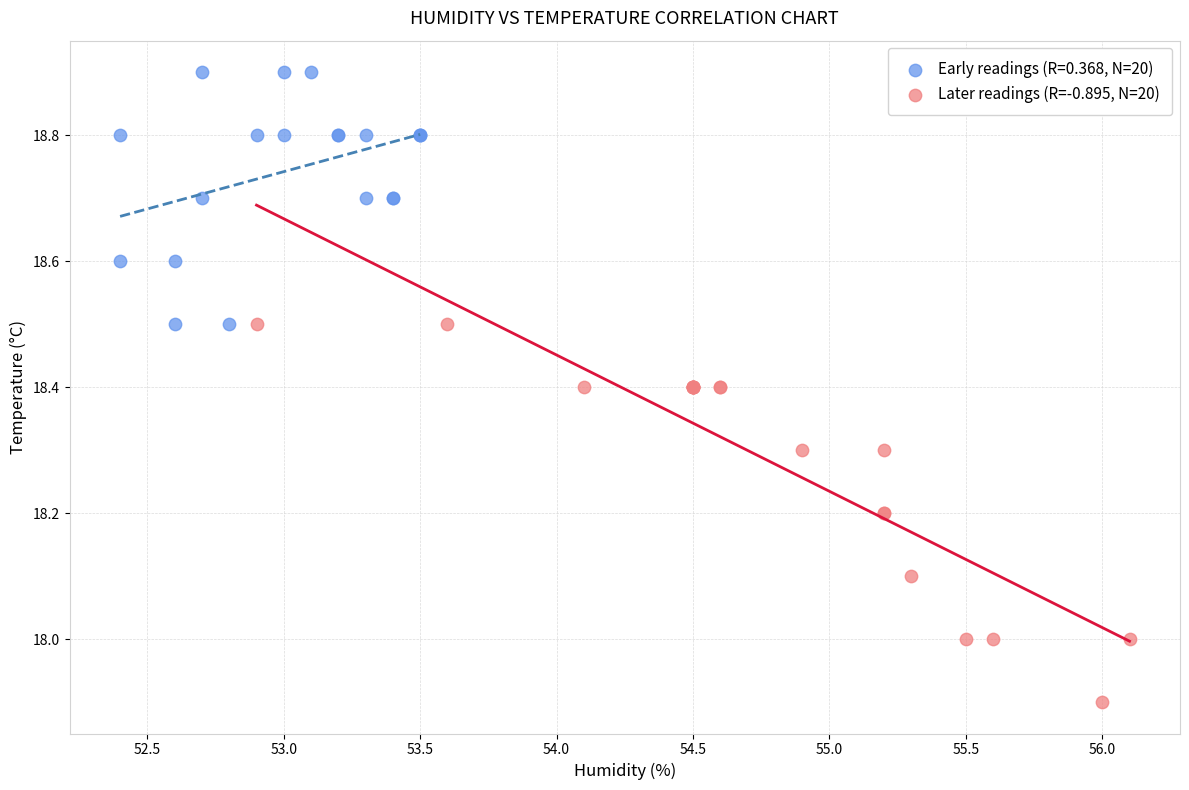

Which series reaches the maximum Y coordinate?

Early readings (R=0.368, N=20)